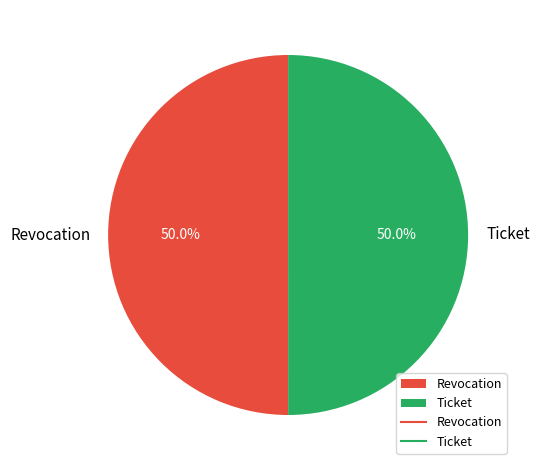

Count the number of slices in the pie.

2